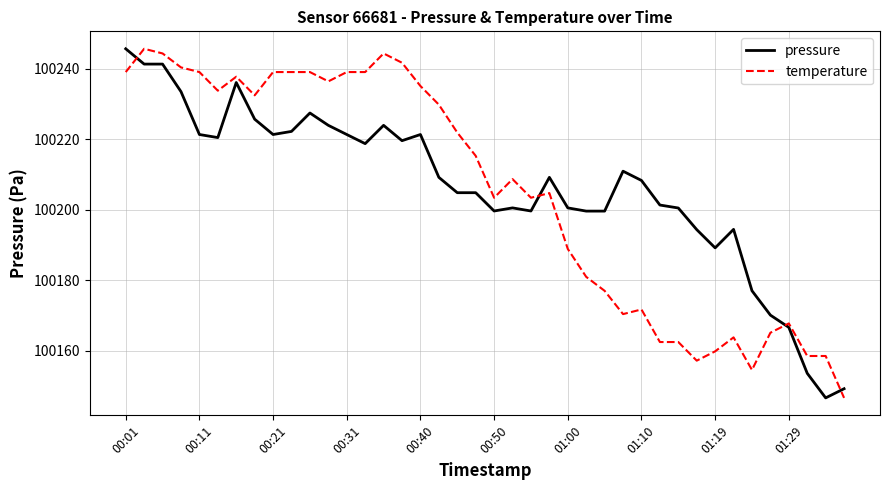

What is the difference between the maximum and second lowest values in the temperature series?

91.1